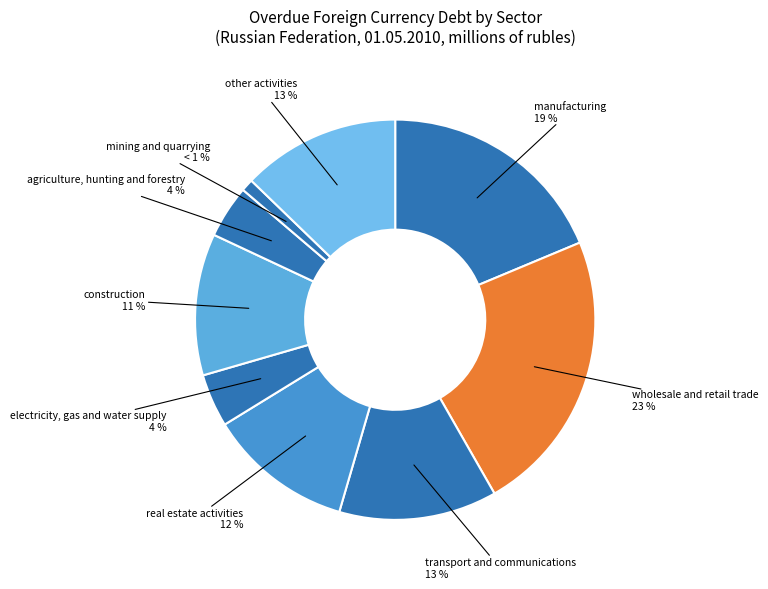

Count the number of slices in the pie.

9